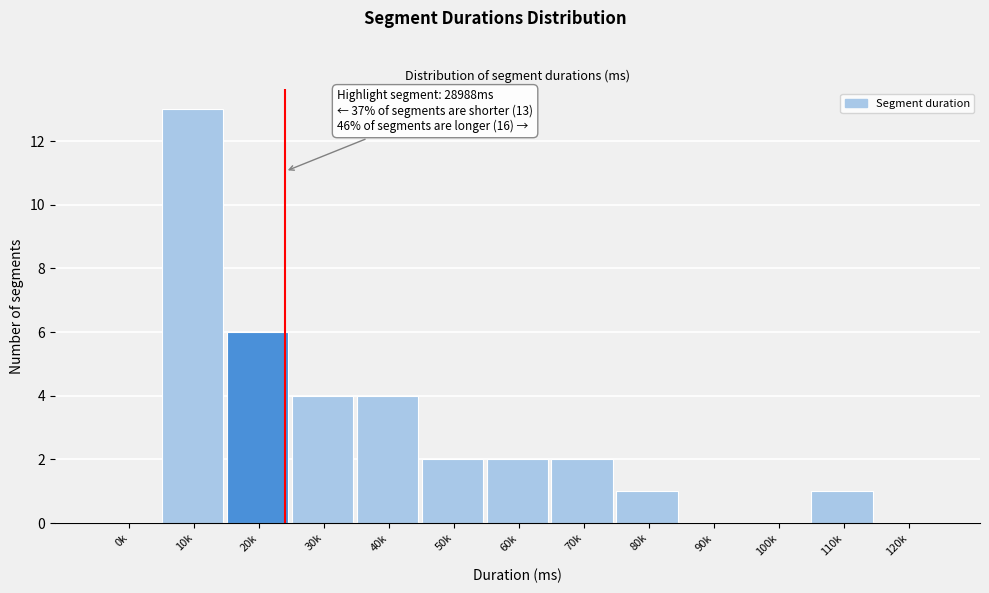

Reading left to right, what are all the values shown in this chart?

0k=0	10k=13	20k=6	30k=4	40k=4	50k=2	60k=2	70k=2	80k=1	90k=0	100k=0	110k=1	120k=0